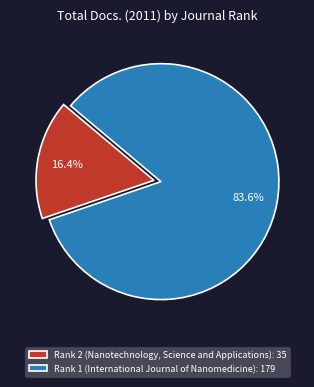

Combined, do Rank 2 (Nanotechnology, Science and Applications) and Rank 1 (International Journal of Nanomedicine) account for over 50%?

Yes